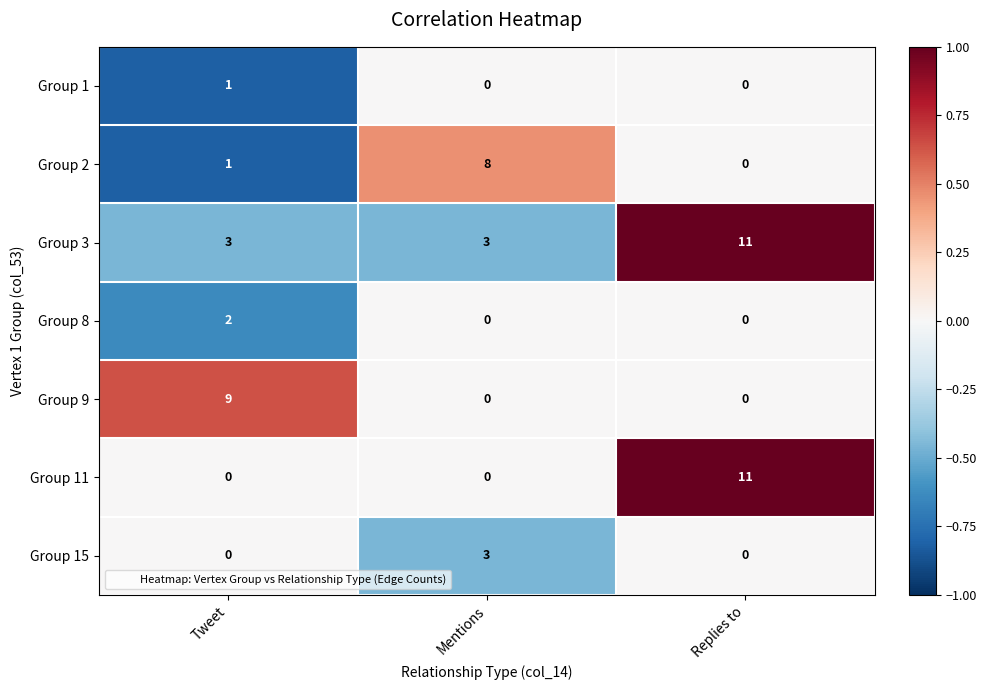

What is the maximum value shown in the chart?

11